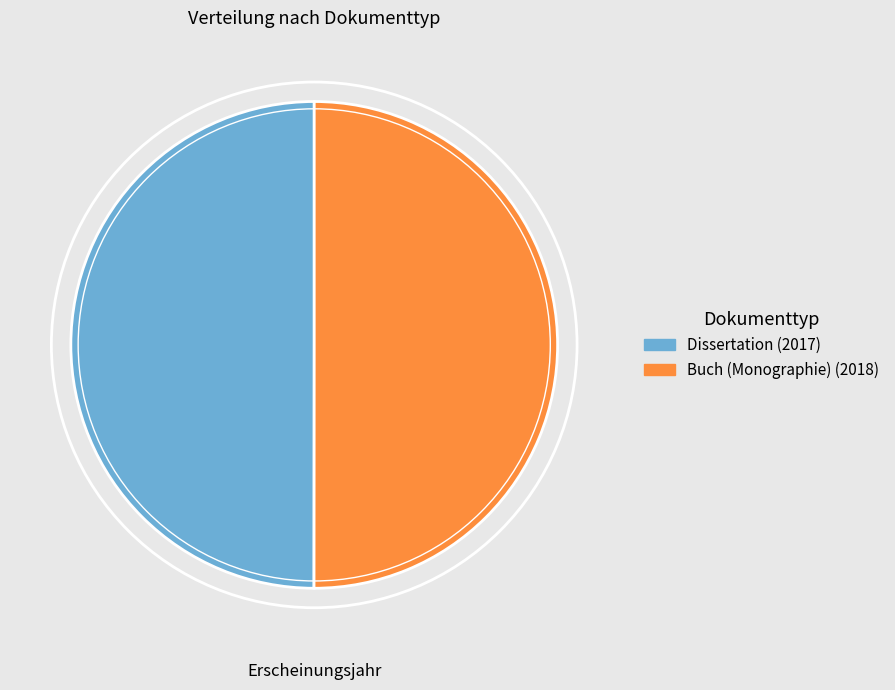

Do Buch (Monographie) (2018) and Dissertation (2017) together represent more than half of the pie?

Yes